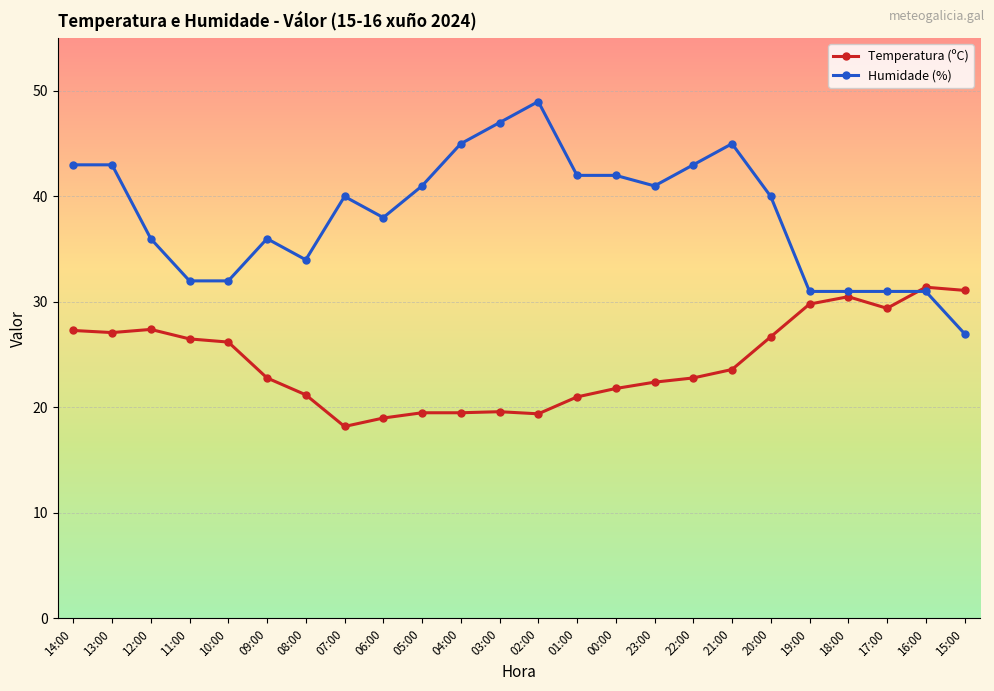

What is the total value across all series at 05:00?

60.5